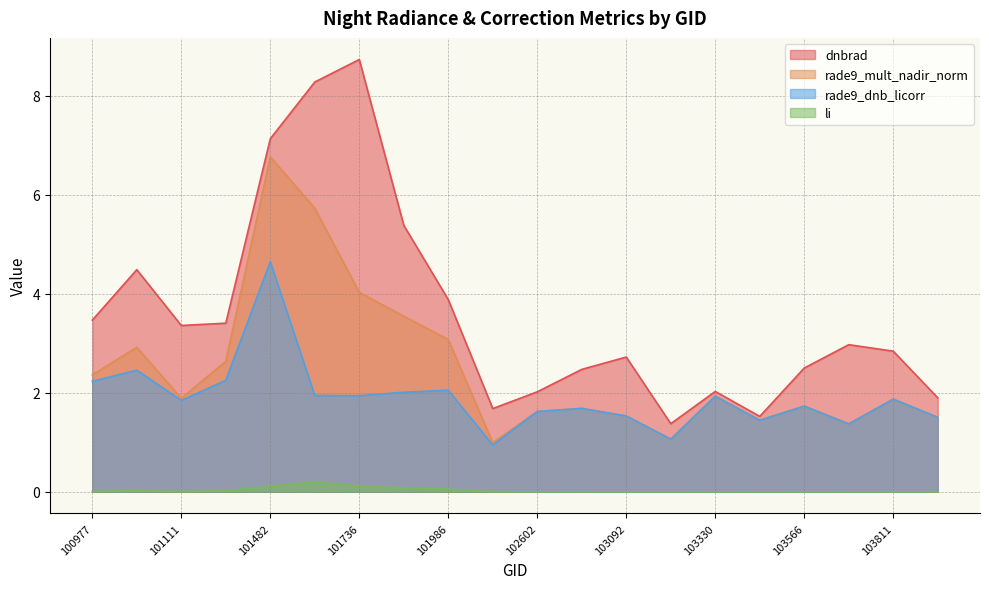

List the series in order of their peak value, highest first.

dnbrad, rade9_mult_nadir_norm, rade9_dnb_licorr, li